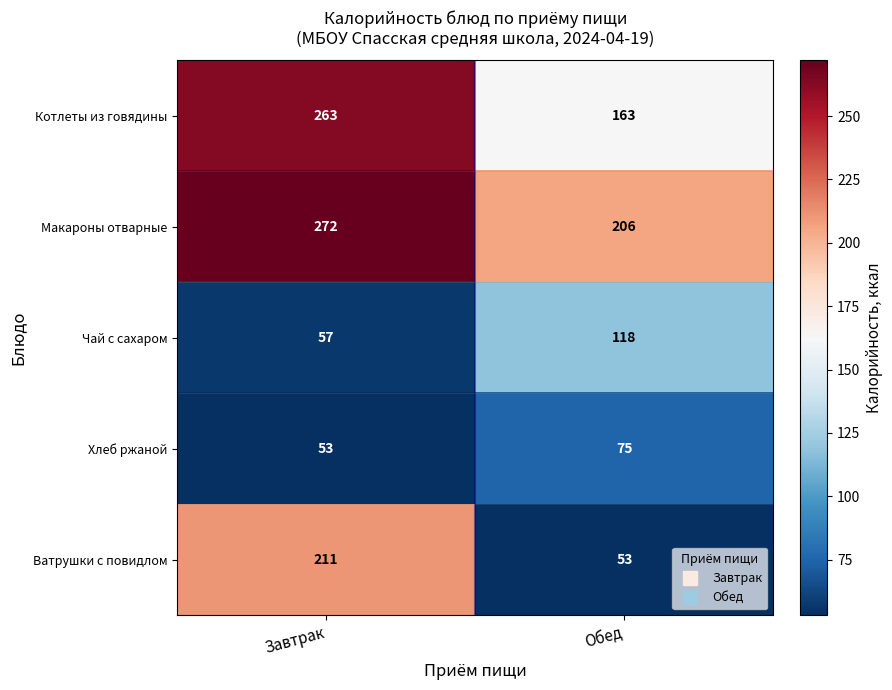

Between Завтрак and Обед, which series saw the biggest shift?

Ватрушки с повидлом